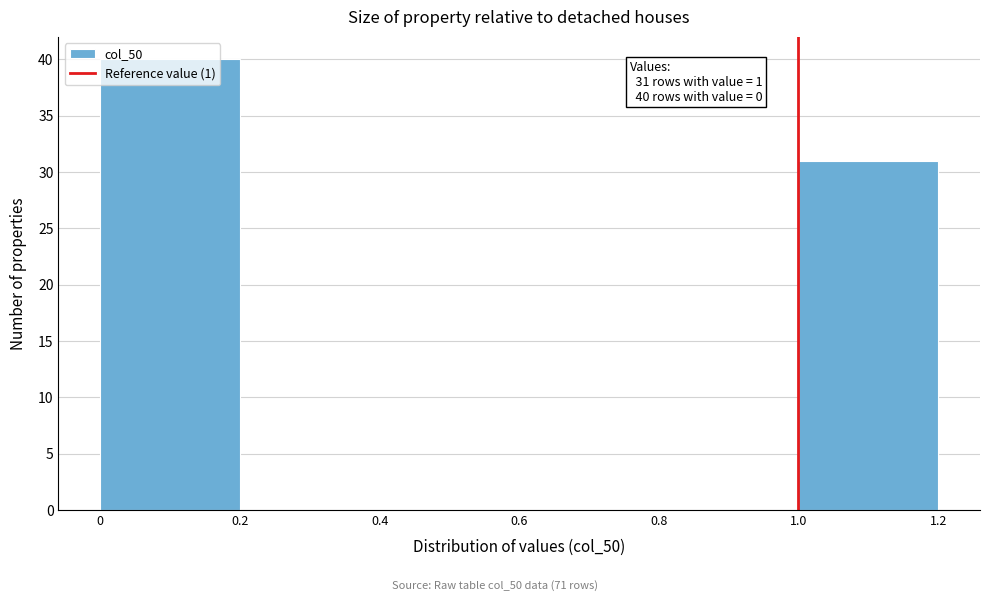

Over which range of the x-axis is the bar tallest?

0 to 0.2